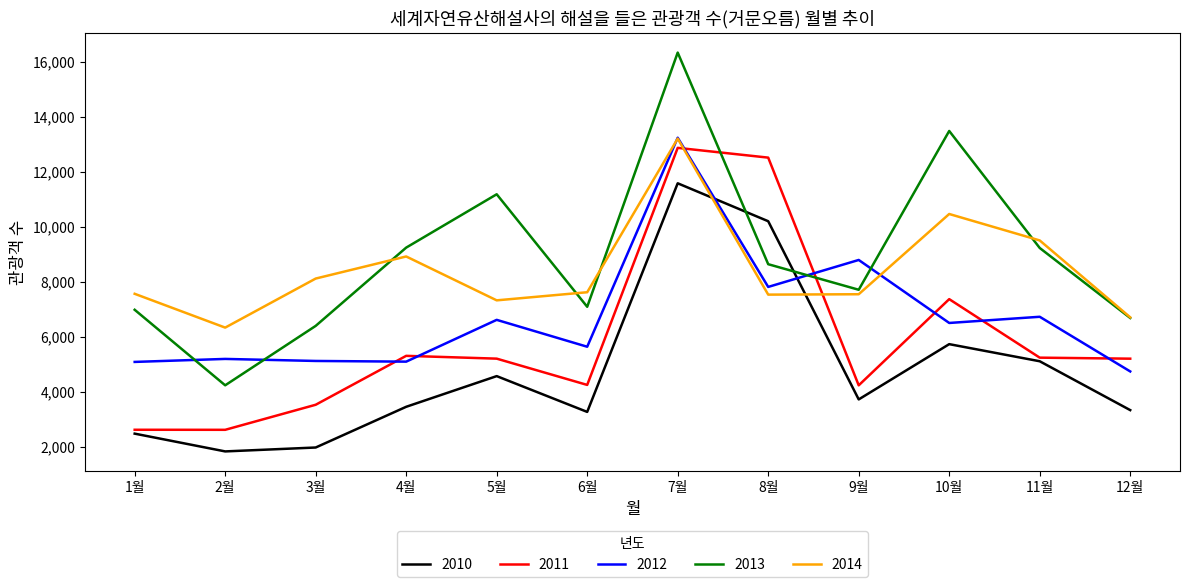

At which label is 2012 closest to 8991?

9월